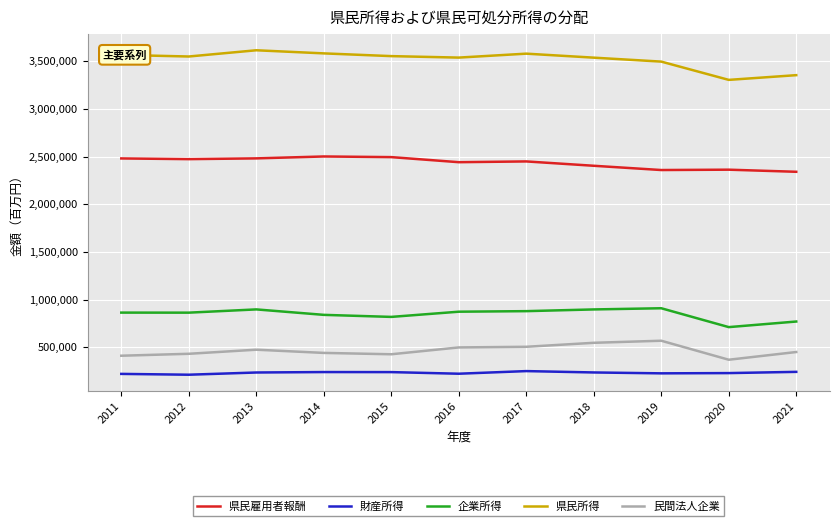

Is it true that 財産所得 equals 73375 at 2017?

False